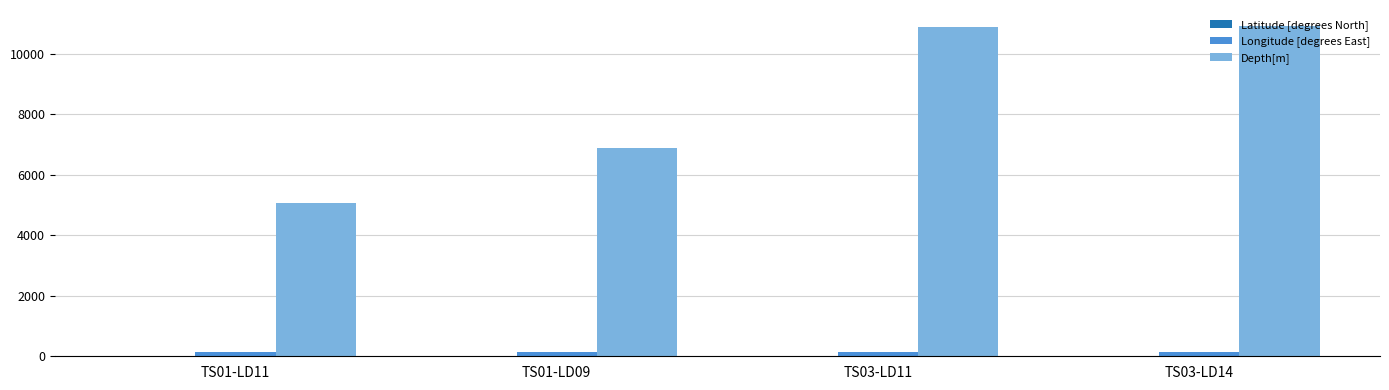

What is the sum of all Longitude [degrees East] values?

568.4